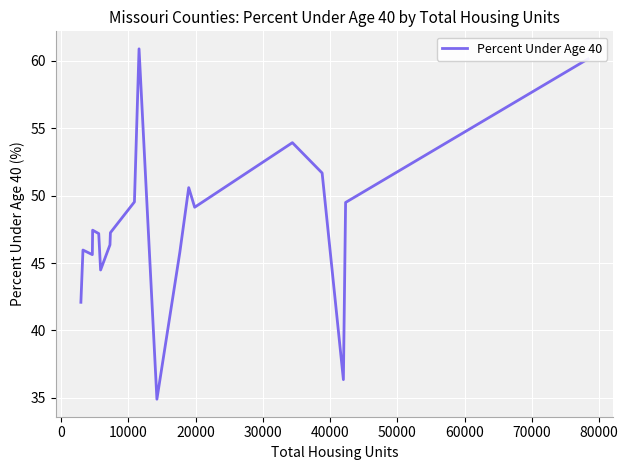

What is the difference between the maximum and minimum values?

26.0